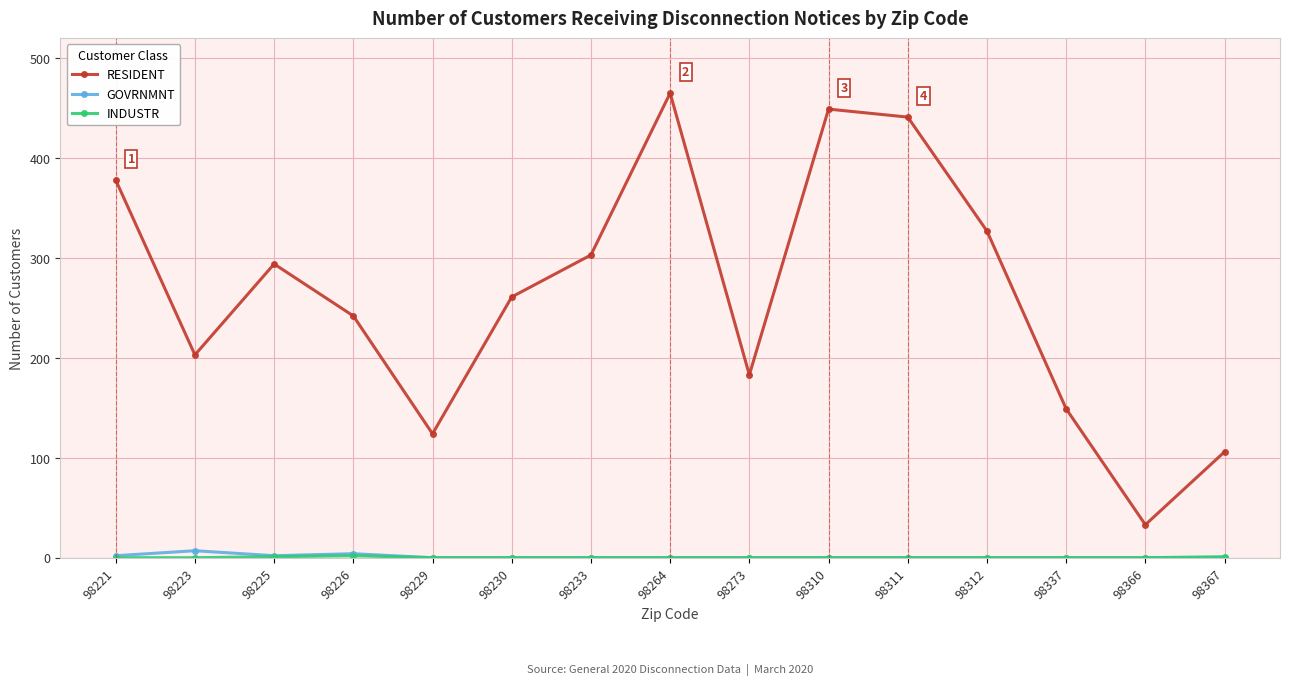

Is the value of GOVRNMNT at 98311 greater than the value of RESIDENT at 98264?

No